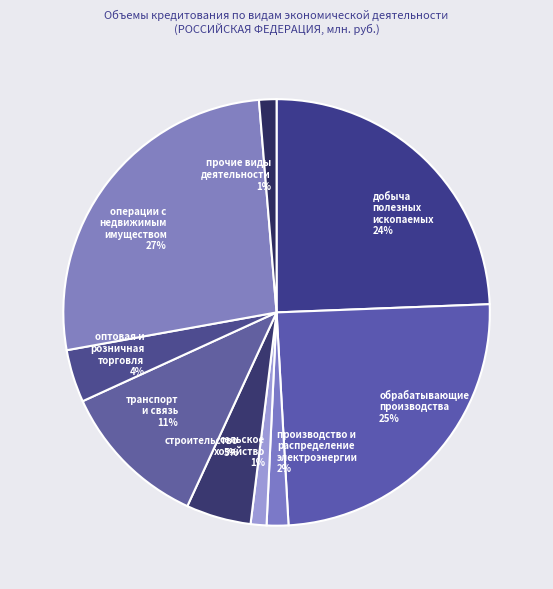

How many segments does this pie chart have?

9